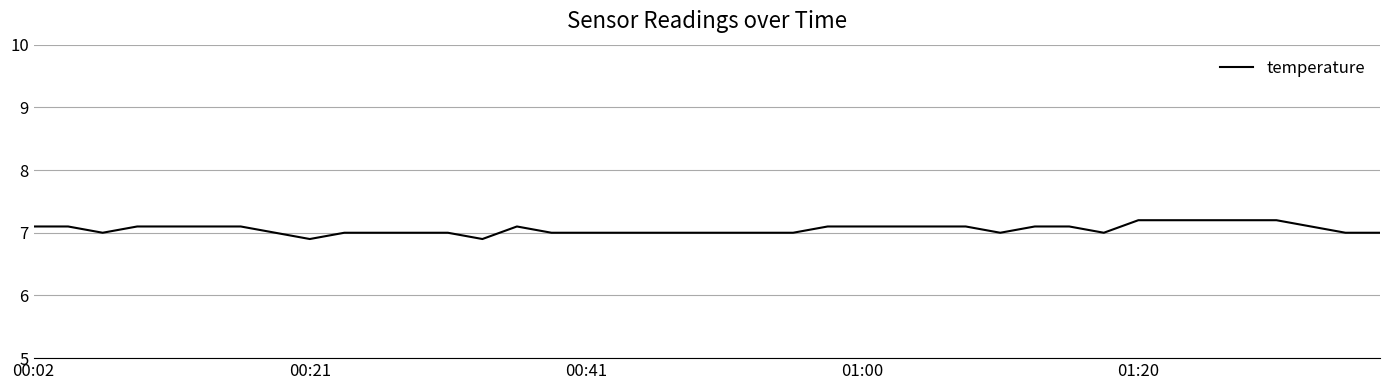

What is the greatest value displayed?

7.2